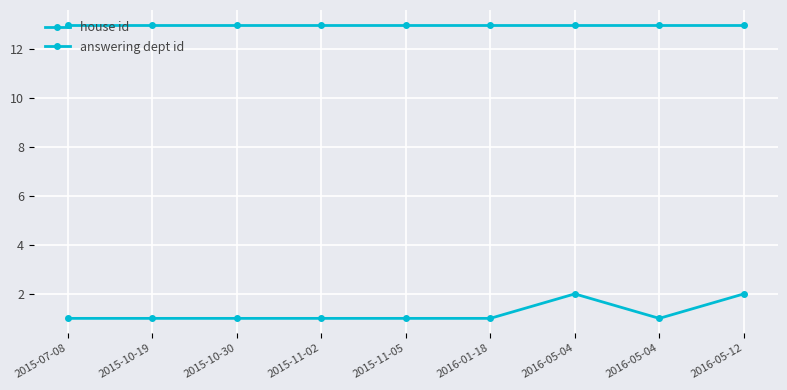

Reading left to right, what are all the values shown in this chart?

house id: 2015-07-08=1	2015-10-19=1	2015-10-30=1	2015-11-02=1	2015-11-05=1	2016-01-18=1	2016-05-04=2	2016-05-04=1	2016-05-12=2
answering dept id: 2015-07-08=13	2015-10-19=13	2015-10-30=13	2015-11-02=13	2015-11-05=13	2016-01-18=13	2016-05-04=13	2016-05-04=13	2016-05-12=13